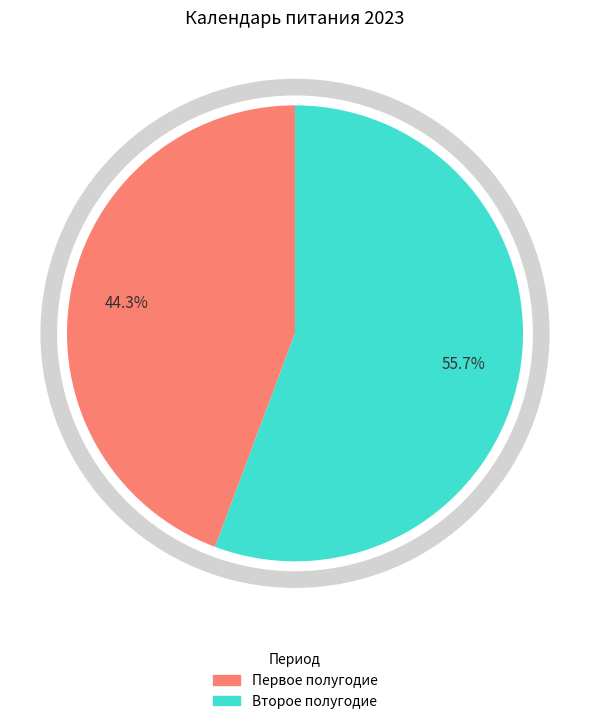

Is there any slice that represents more than half of the pie?

Yes